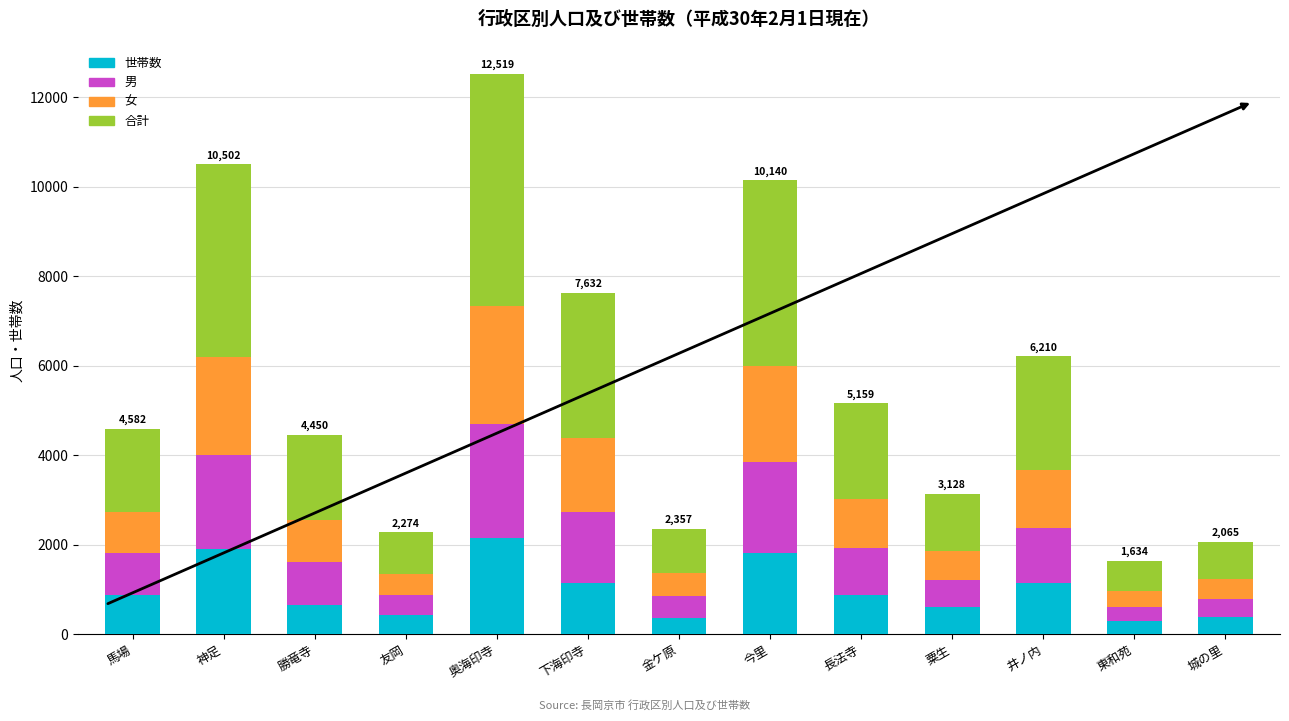

Does the chart contain stacked bars?

Yes